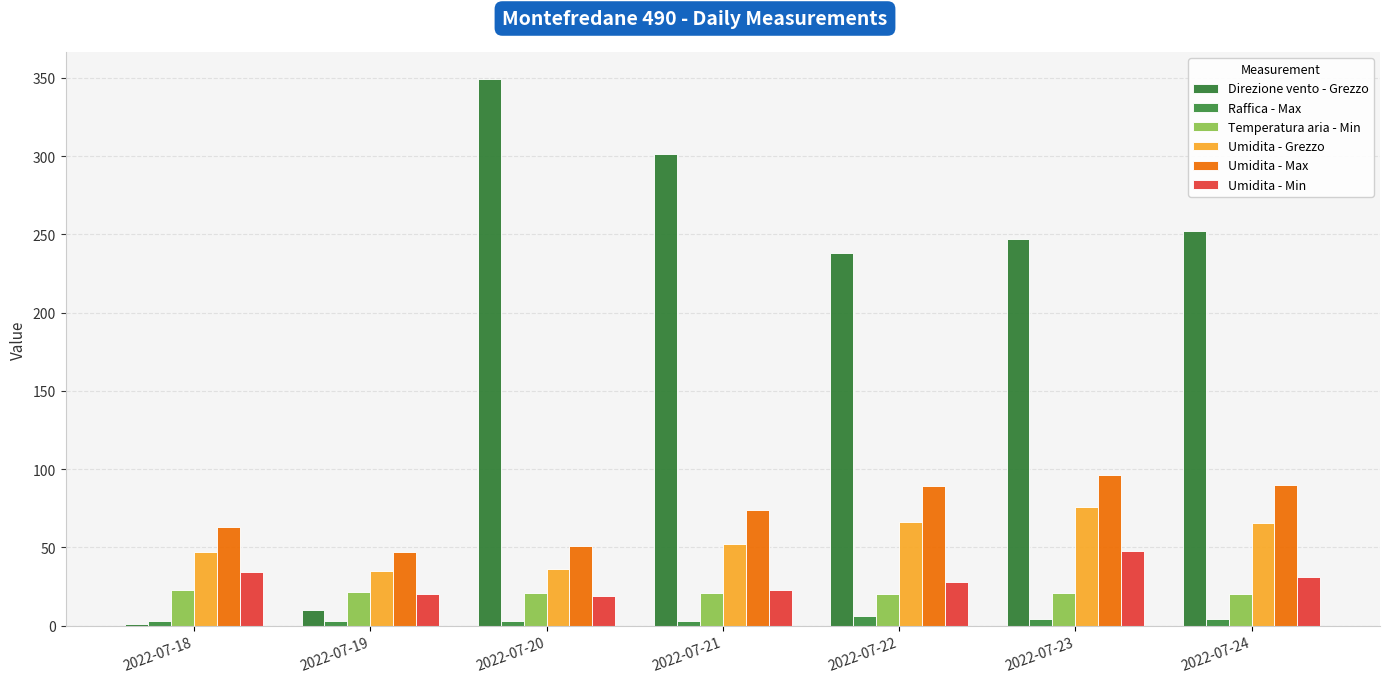

Reading right to left, extract all data points from this chart.

Direzione vento - Grezzo: 252.0	247.0	238.0	301.0	349.0	10.0	1.0
Raffica - Max: 4.5	4.1	6.2	3.2	3.0	2.7	3.3
Temperatura aria - Min: 20.5	21.2	20.3	20.7	21.1	21.7	22.7
Umidita - Grezzo: 65.3	75.7	66.2	52.1	36.0	35.0	47.1
Umidita - Max: 90.0	96.0	89.0	74.0	51.0	47.0	63.0
Umidita - Min: 31.0	48.0	28.0	23.0	19.0	20.0	34.0